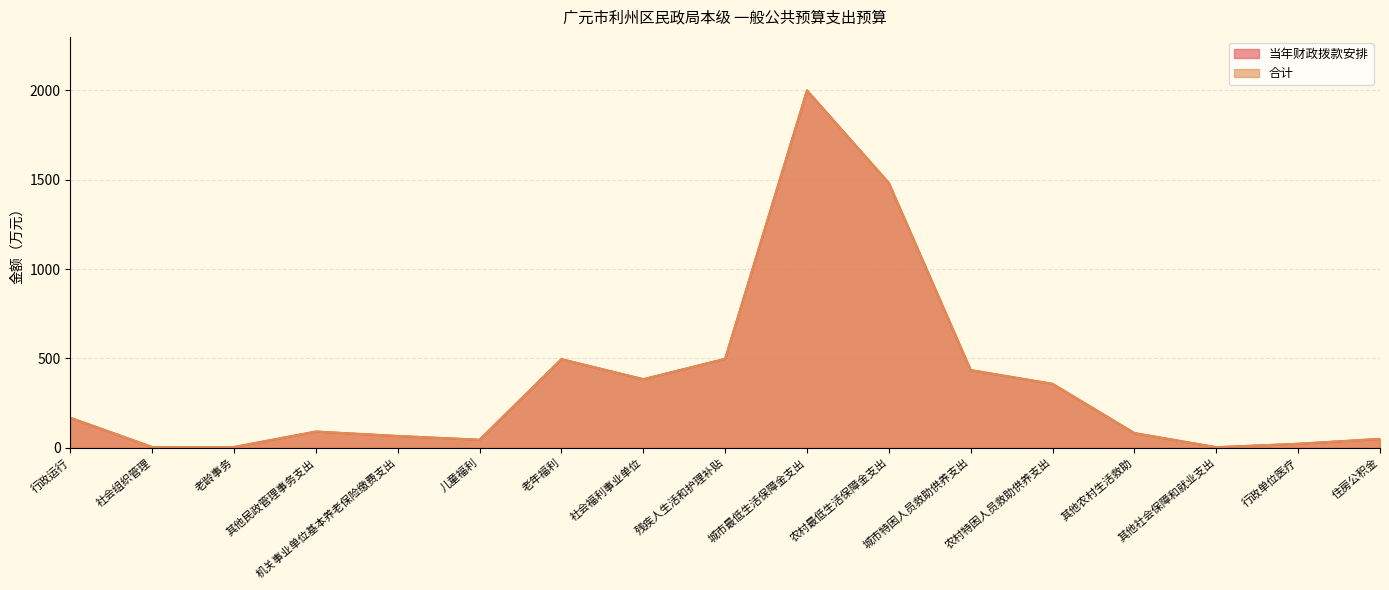

How many values in the 当年财政拨款安排 series exceed 89?

9